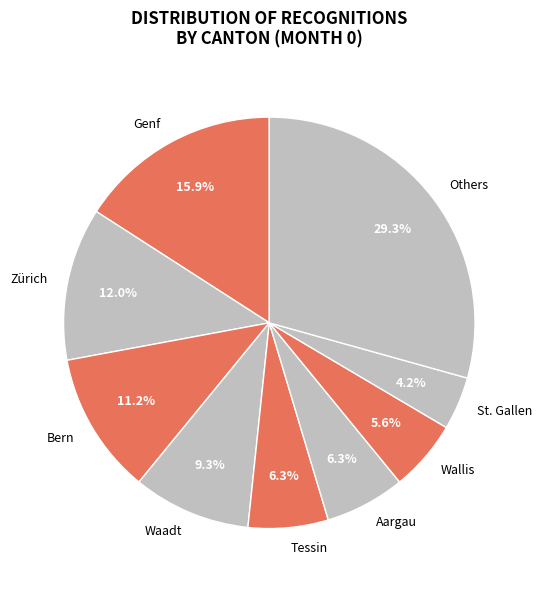

What is the ratio of the value at Zürich to the value at Aargau?

1.9